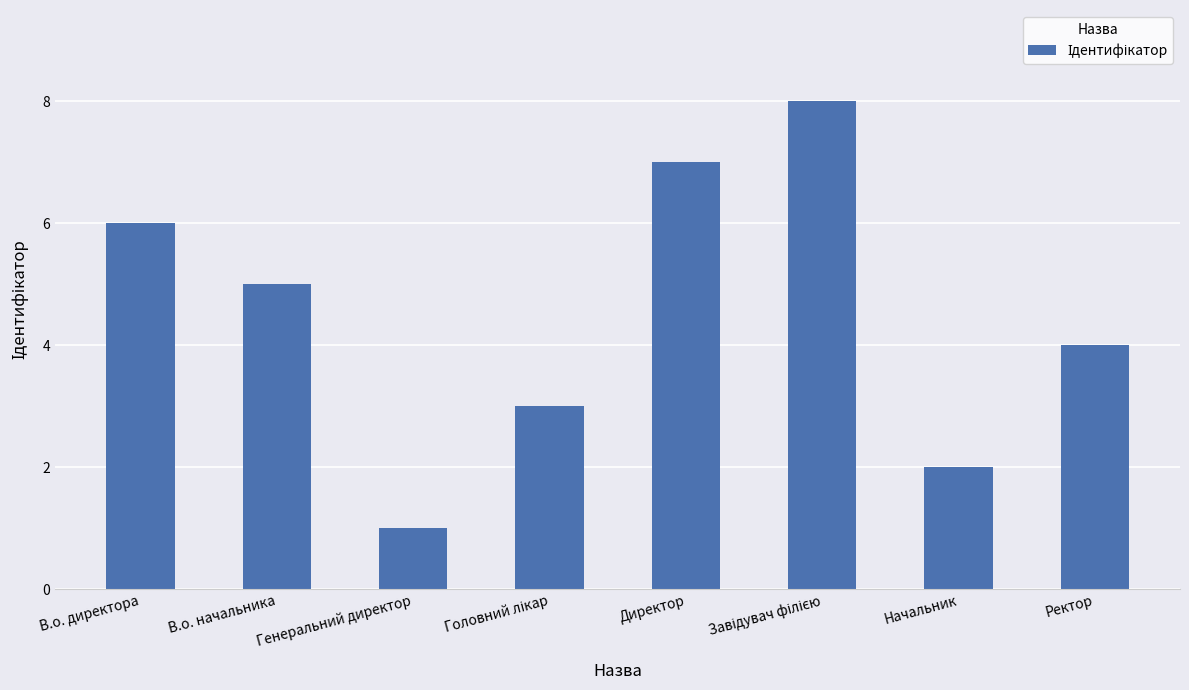

At which label is the value closest to 4?

Ректор